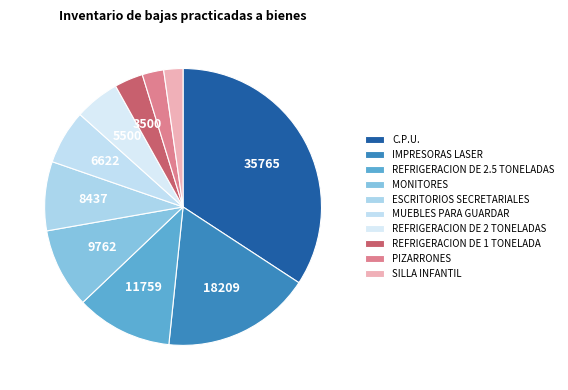

What percentage is the REFRIGERACION DE 1 TONELADA slice, to the nearest percent?

3%